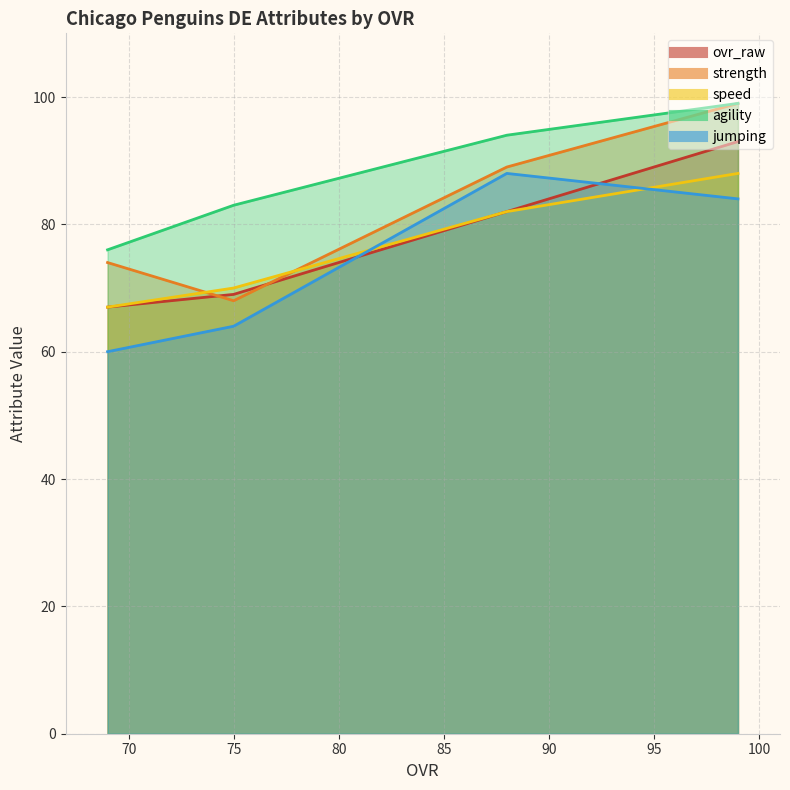

How many distinct data groups are displayed?

5